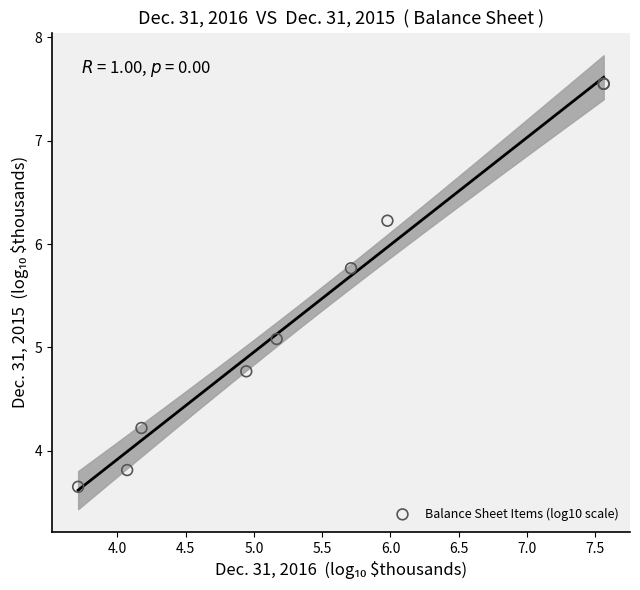

What Y value in the scatter plot is closest to 5?

5.1